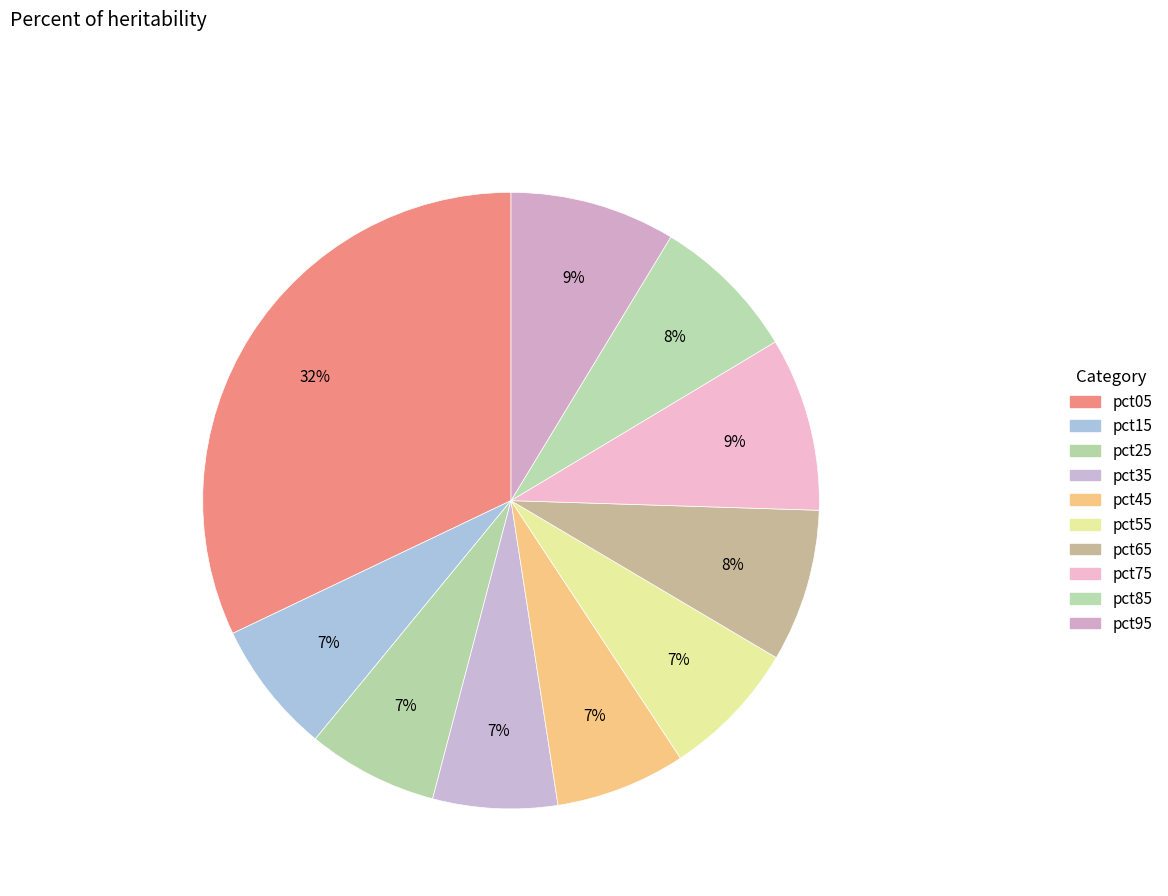

Does pct85 account for over 50% of the chart?

No